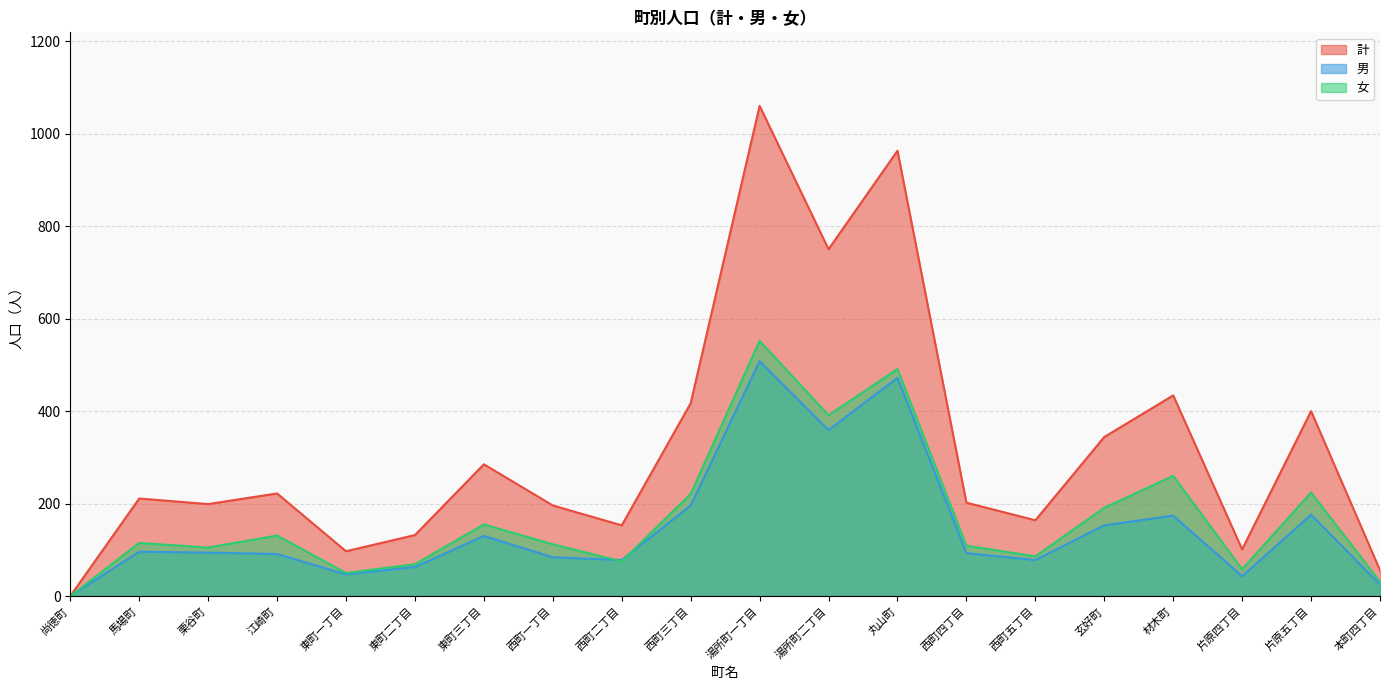

The 男 series shows 62 at 栗谷町. True or false?

False